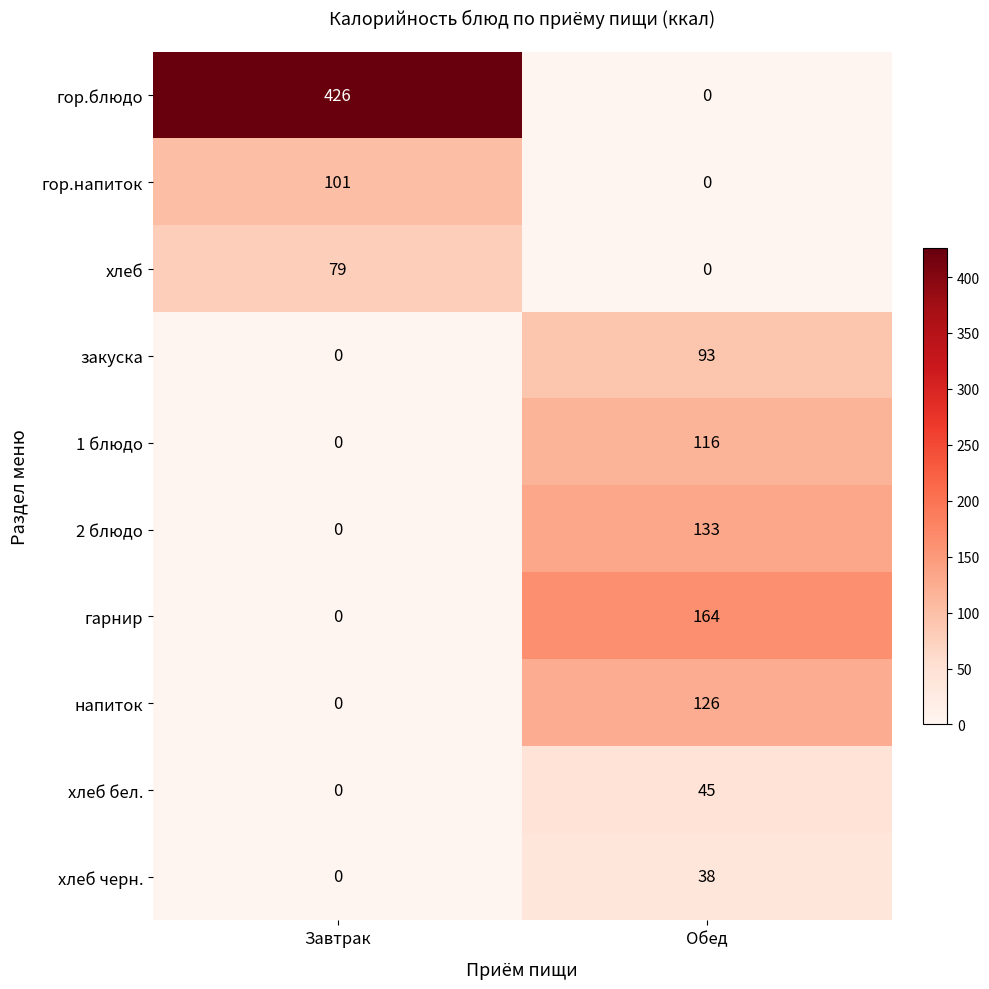

The 2 блюдо series shows 133 at Обед. True or false?

True